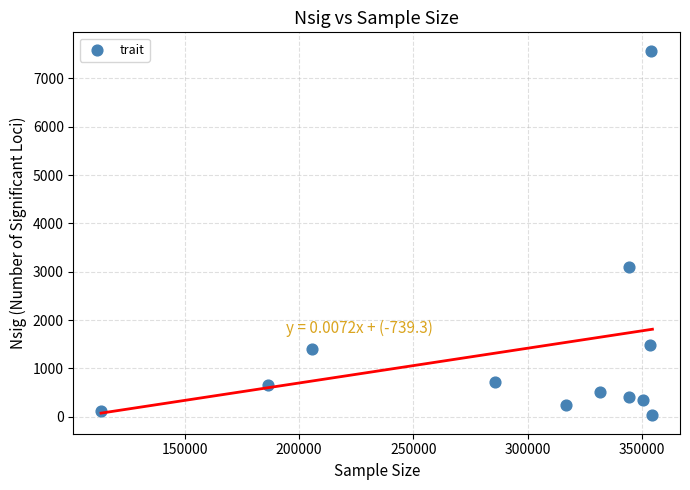

What Y value in the scatter plot is closest to 3800?

3102